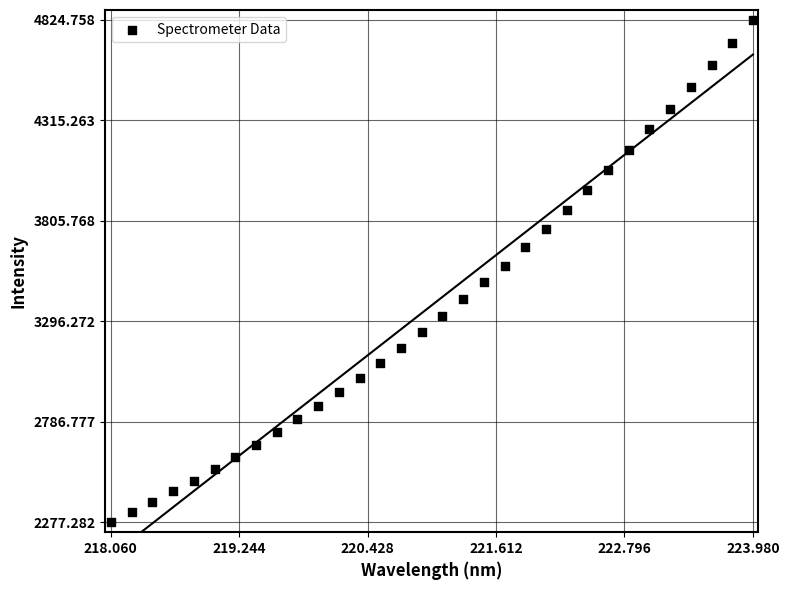

What Y value in the scatter plot is closest to 3551?

3577.6